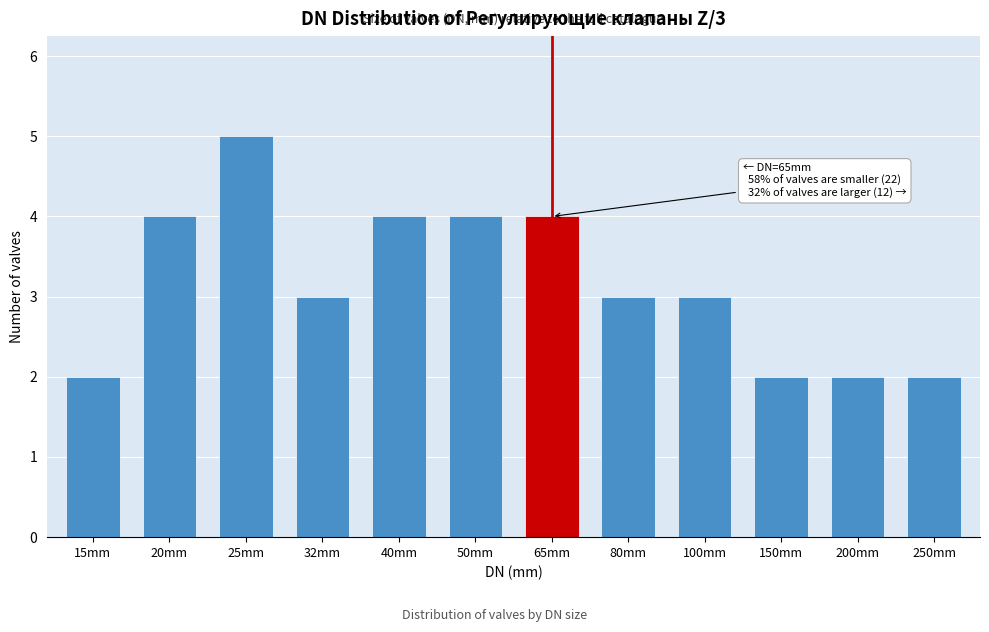

Reading left to right, transcribe all the data shown in this chart.

15mm=2	20mm=4	25mm=5	32mm=3	40mm=4	50mm=4	65mm=4	80mm=3	100mm=3	150mm=2	200mm=2	250mm=2